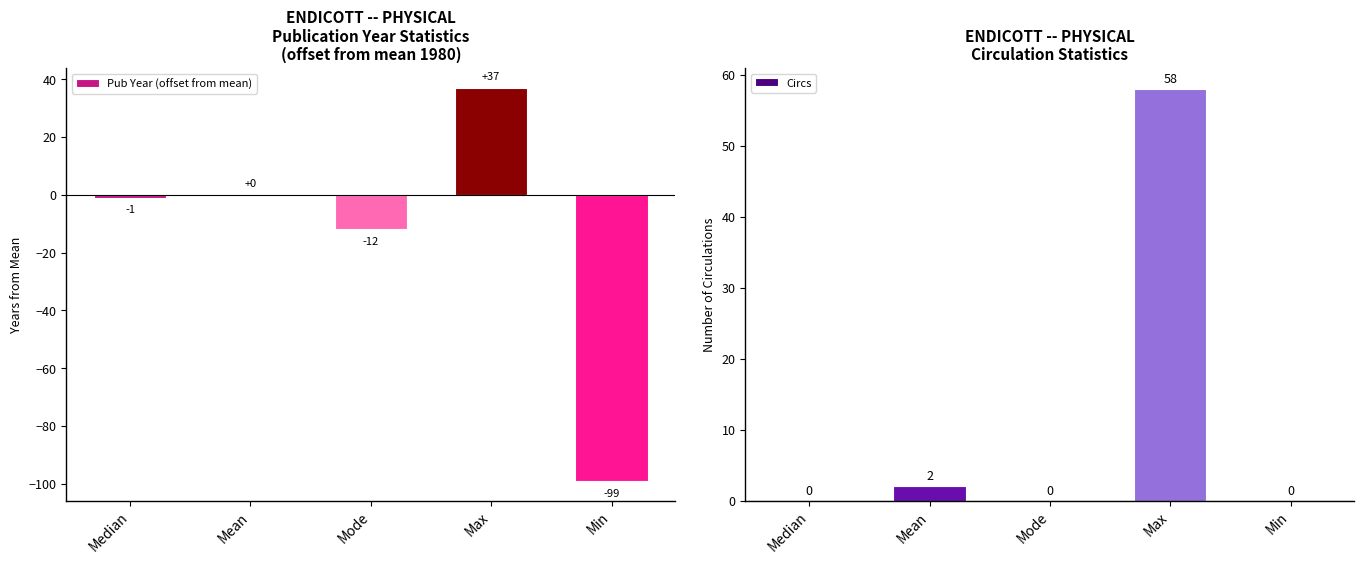

What position from the right is Median?

5